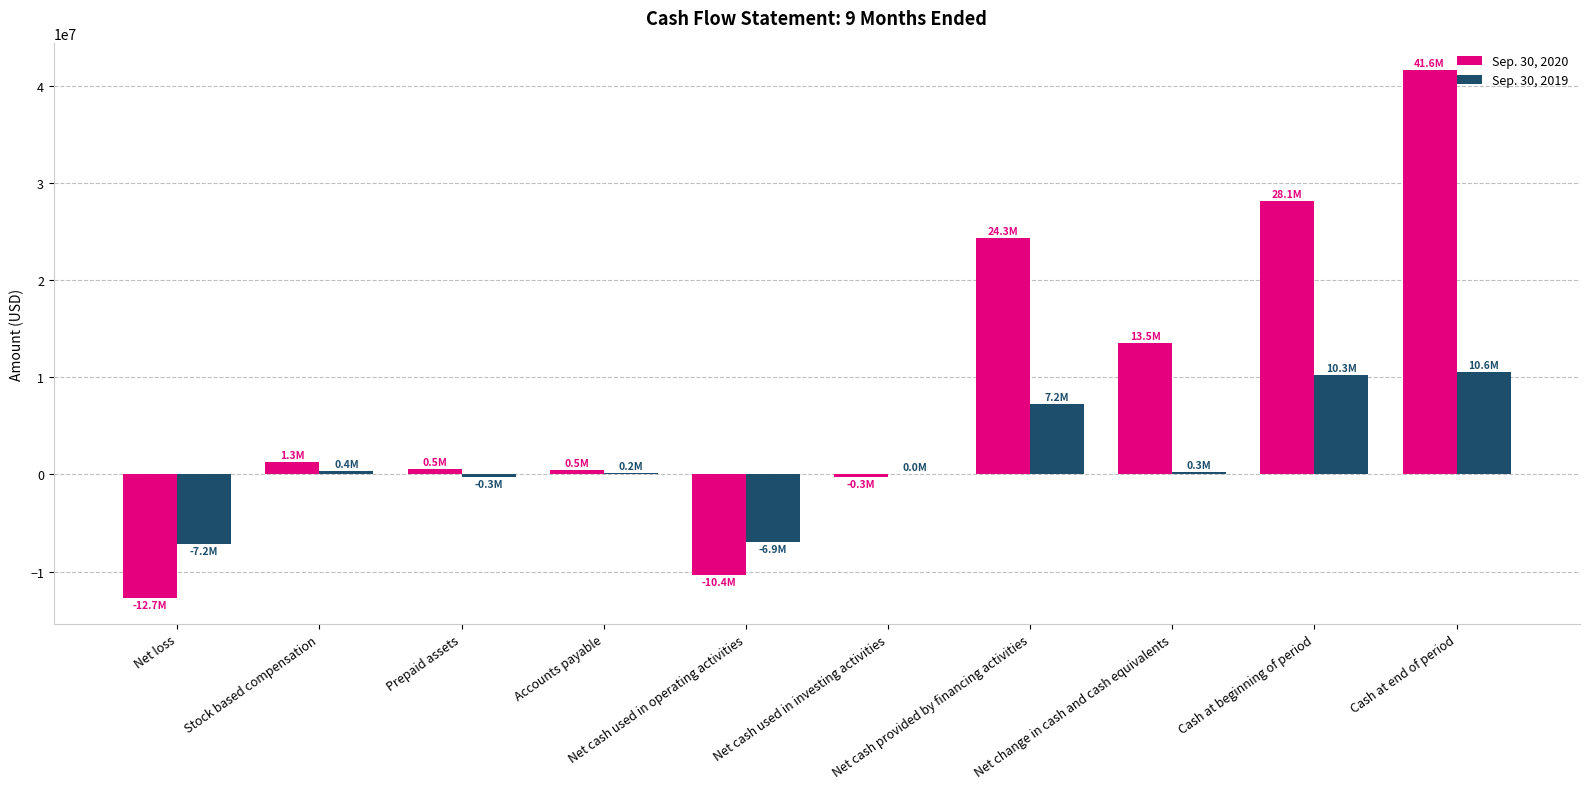

What is the difference between the second highest and second lowest values in the Sep. 30, 2019 series?

17170999